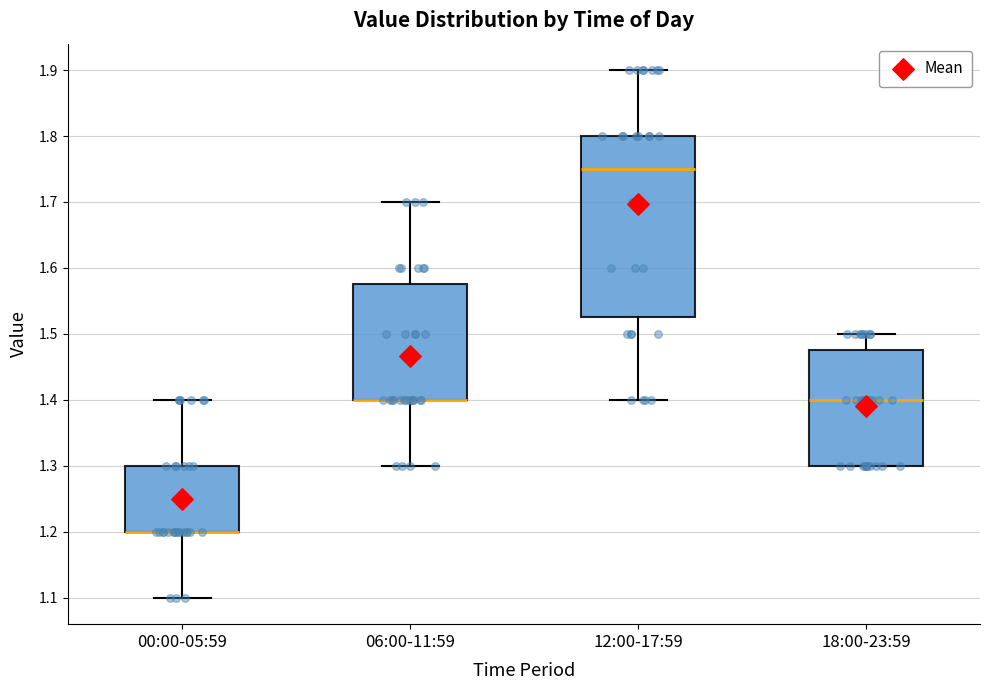

Reading left to right, transcribe this box plot: for each box, give where its median line is, the range the box spans, and where its two whiskers end, as read against the y-axis. The values are not printed on the chart, so give them approximately, as read against the axis.

00:00-05:59: median 1.20 (drawn on the box's lower edge), box 1.20 to 1.30, whiskers 1.10 to 1.40
06:00-11:59: median 1.40 (drawn on the box's lower edge), box 1.40 to 1.58, whiskers 1.30 to 1.70
12:00-17:59: median 1.75, box 1.53 to 1.80, whiskers 1.40 to 1.90
18:00-23:59: median 1.40, box 1.30 to 1.48, whiskers 1.30 to 1.50